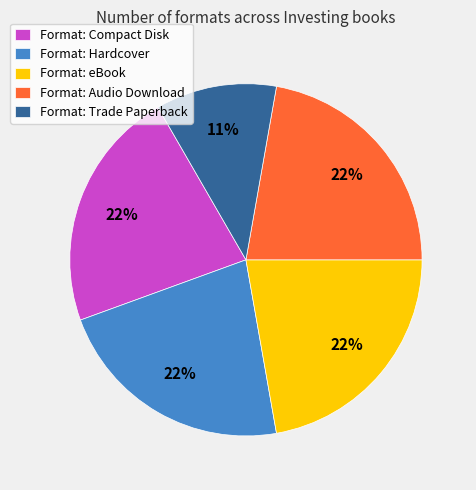

To the nearest percent, what is the difference between the largest and smallest slice percentages?

11%